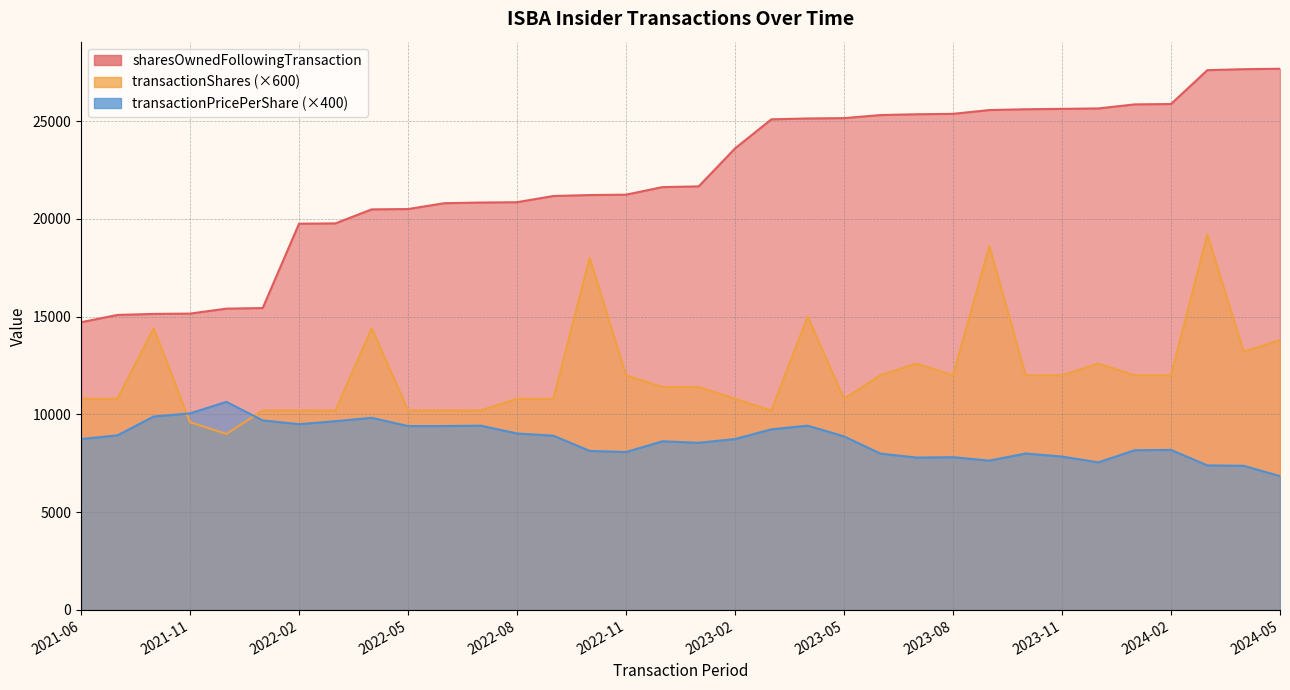

True or false: sharesOwnedFollowingTransaction and transactionPricePerShare cross at least once.

False